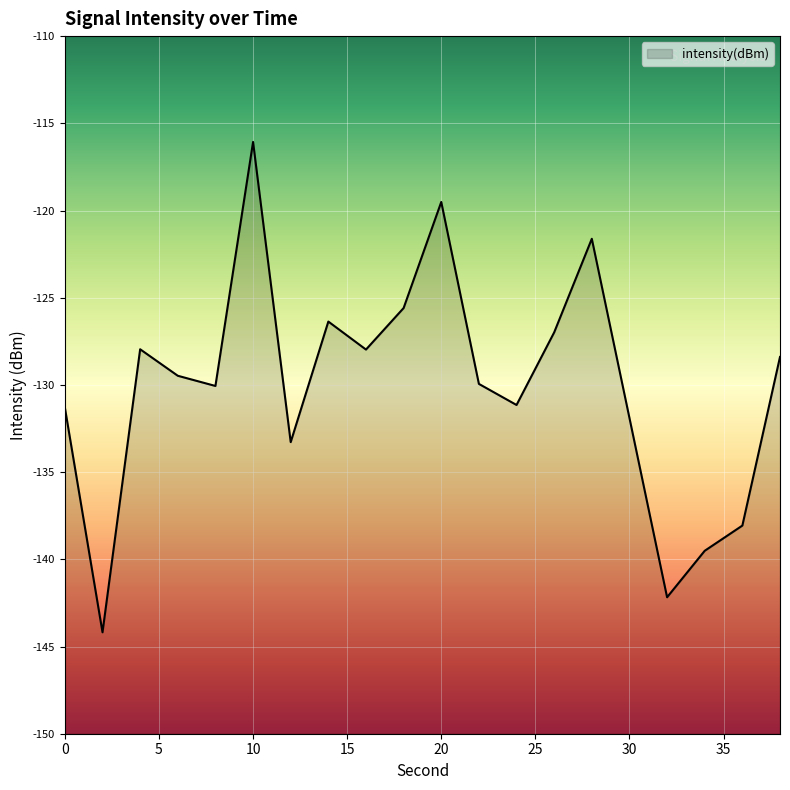

What is the sum of all values?

-2601.5